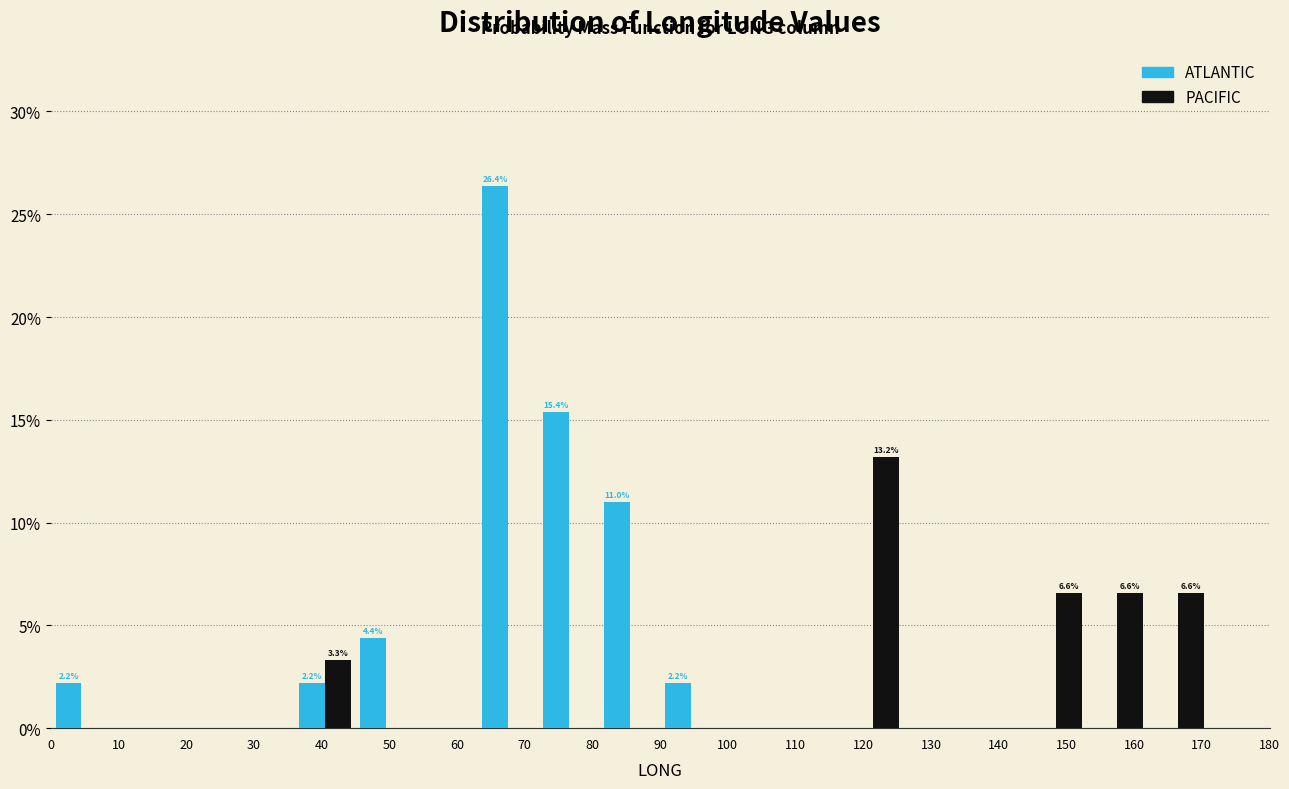

In the PACIFIC series, which range on the x-axis has the tallest bar?

117 to 126